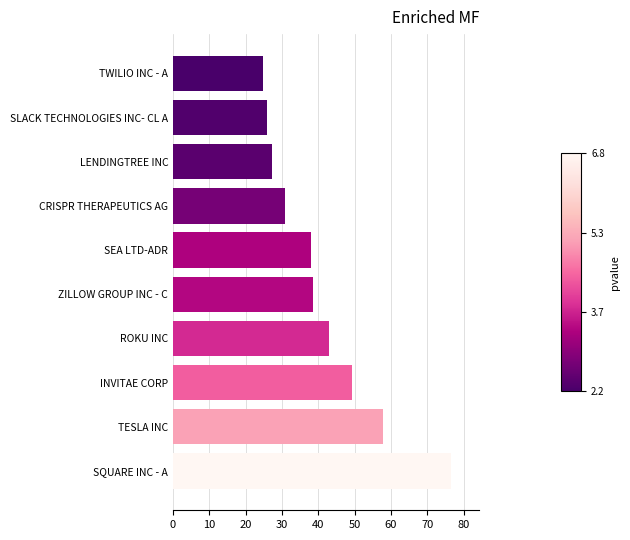

Count the number of categories in the chart.

10